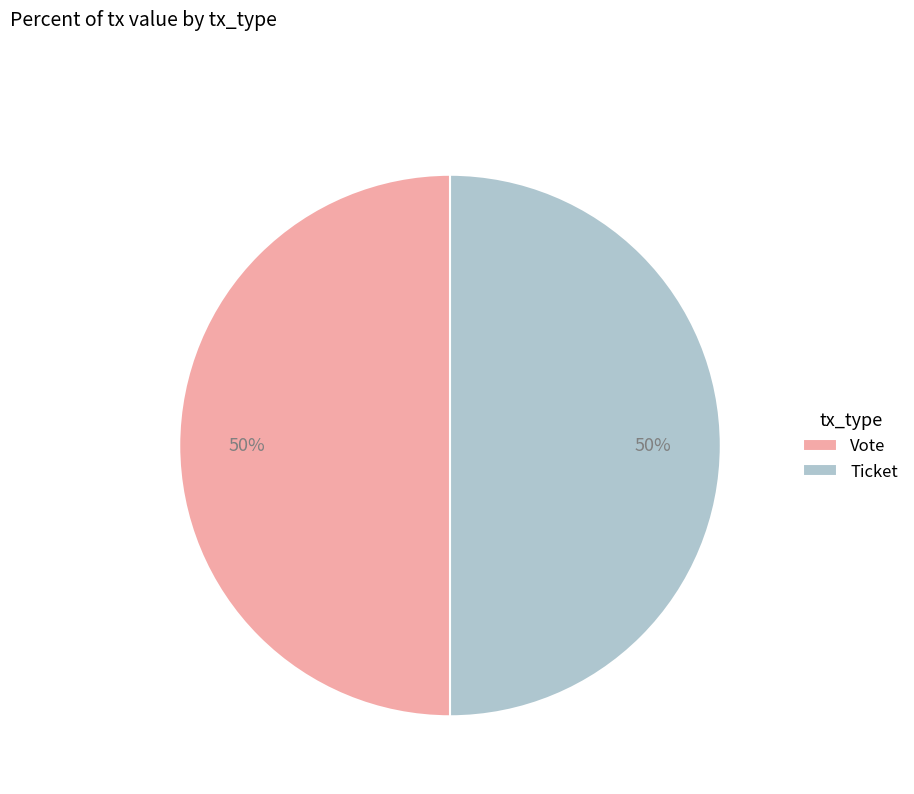

What is the ratio of the value at Ticket to the value at Vote?

1.0